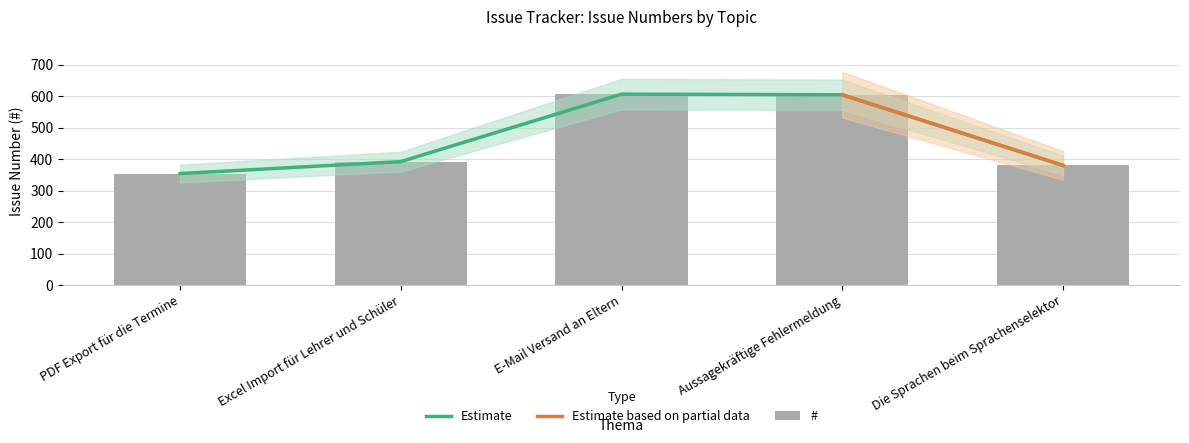

What is the difference between the maximum and minimum values?

252